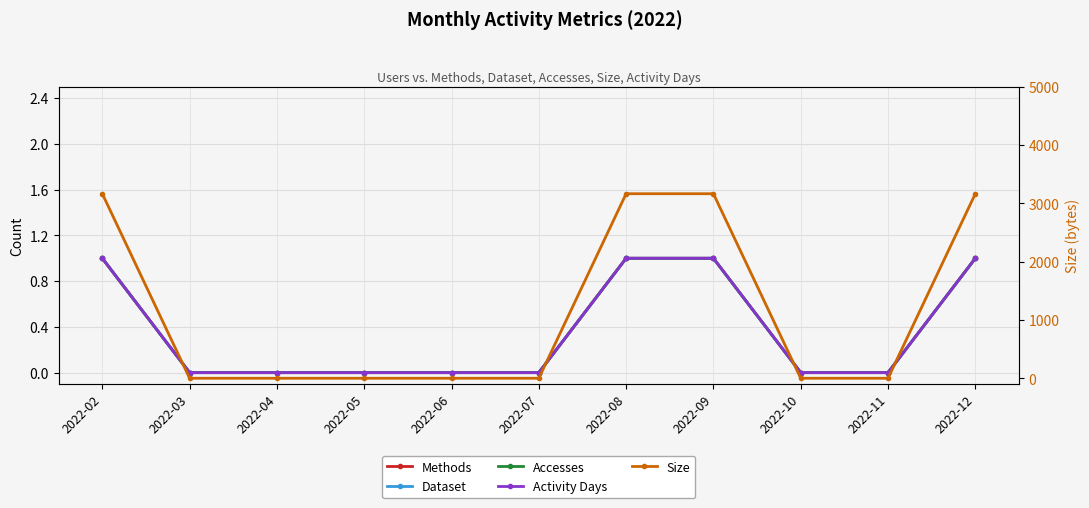

Count the Methods values in the range 0 to 1.

11